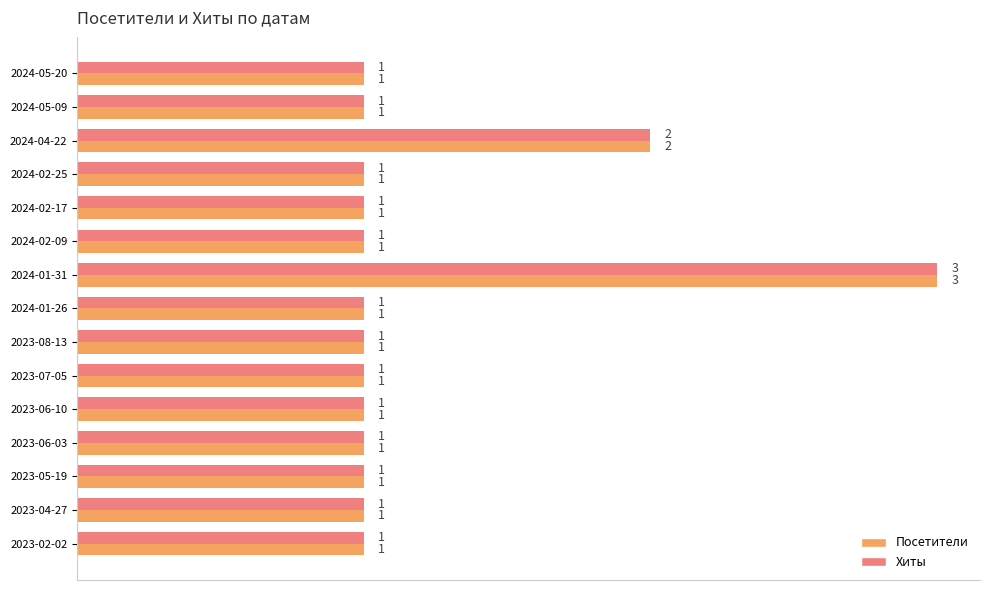

What is the sum of all Хиты values?

18